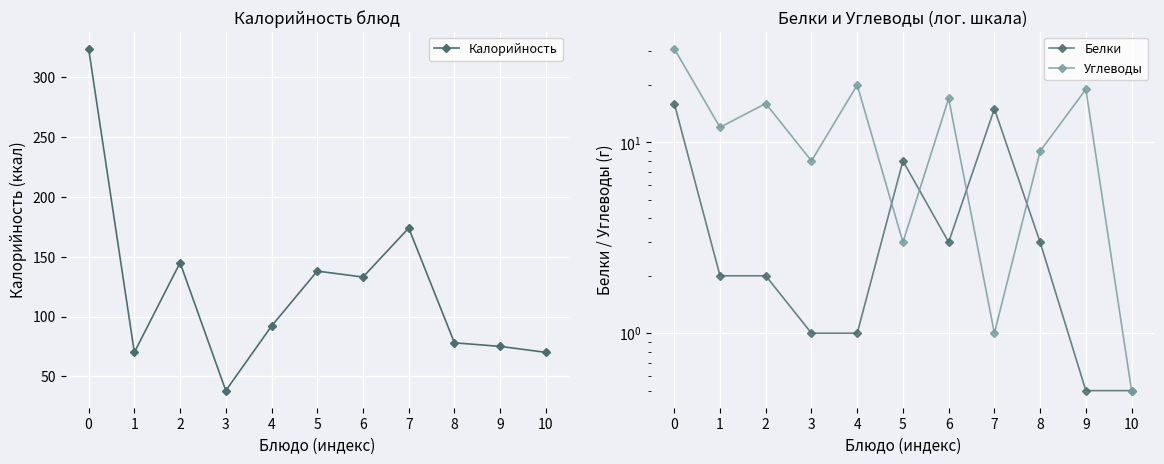

The Углеводы series shows 2.9 at 8. True or false?

False